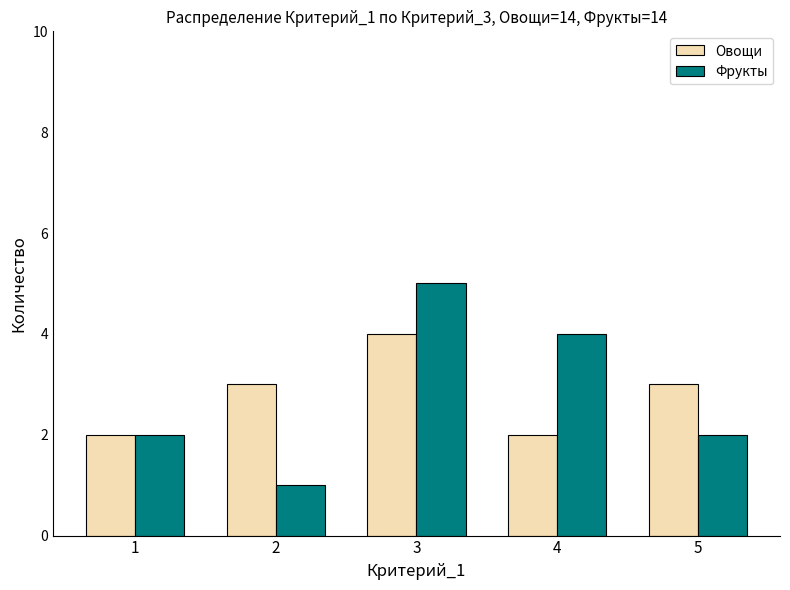

What is the difference between the Фрукты values at 2 and 1?

1